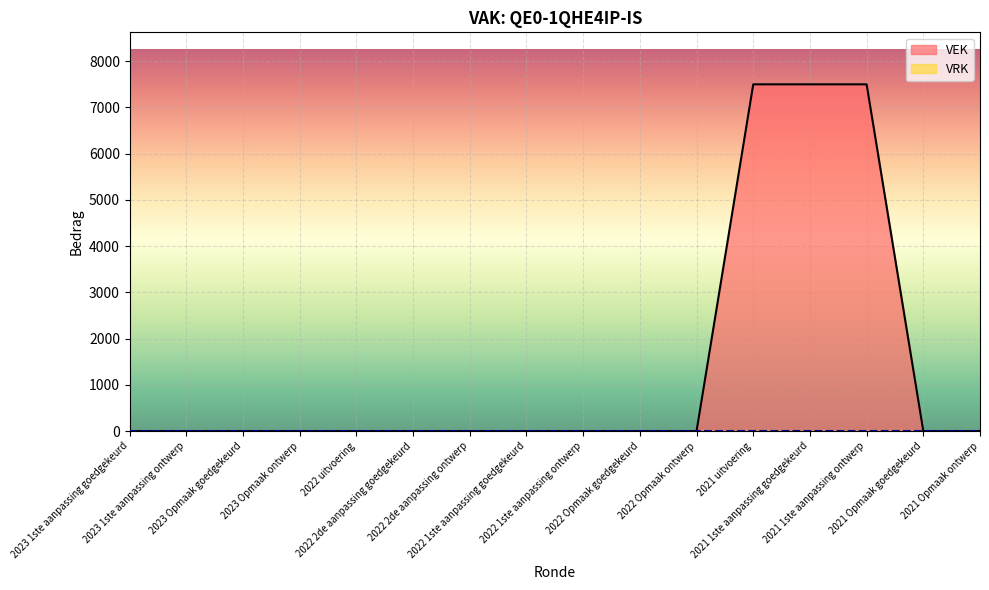

What position from the left is 2022 uitvoering?

5